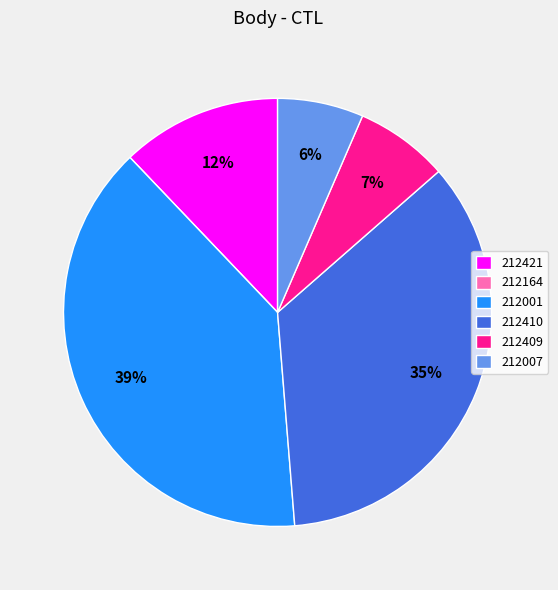

Between 212421 and 212007, which is larger?

212421